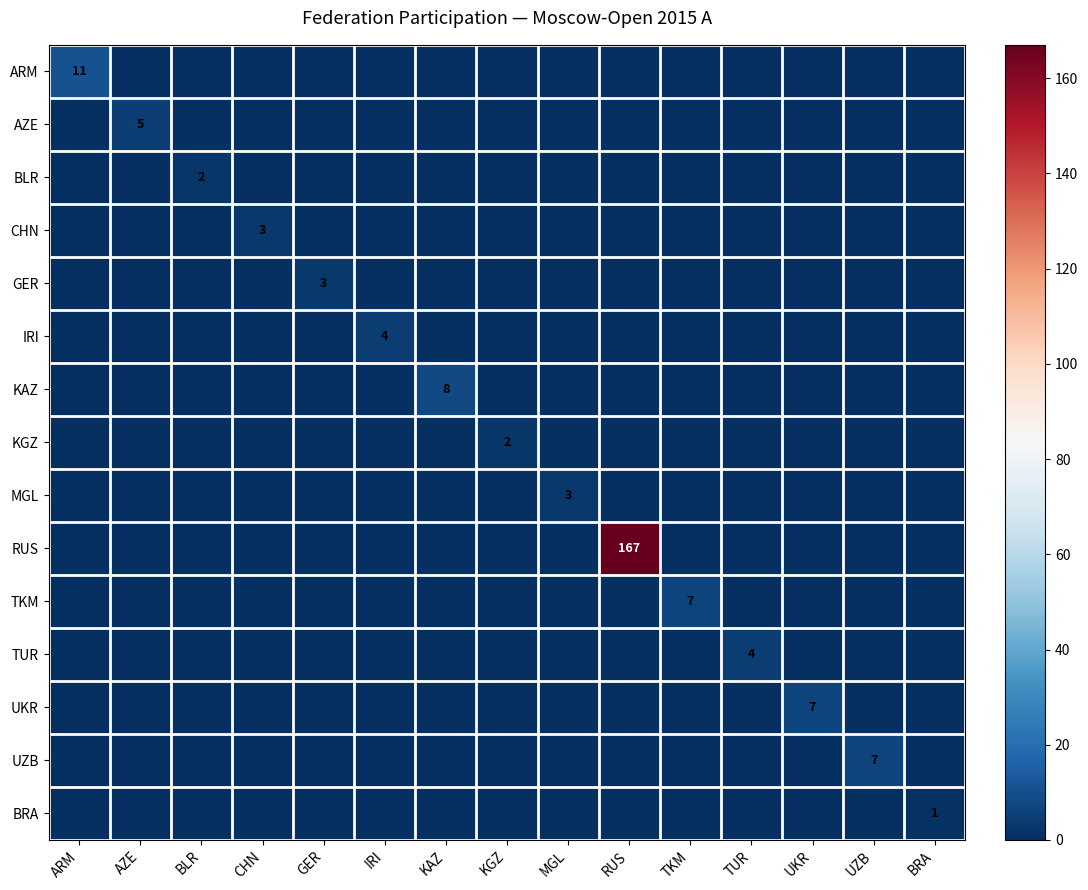

What is the sum of all GER values?

3